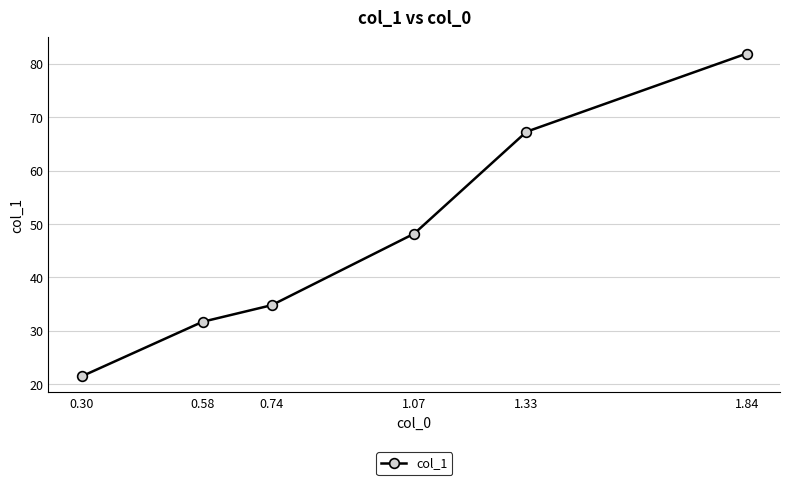

What is the difference between the values at 1.33 and 0.74?

32.5